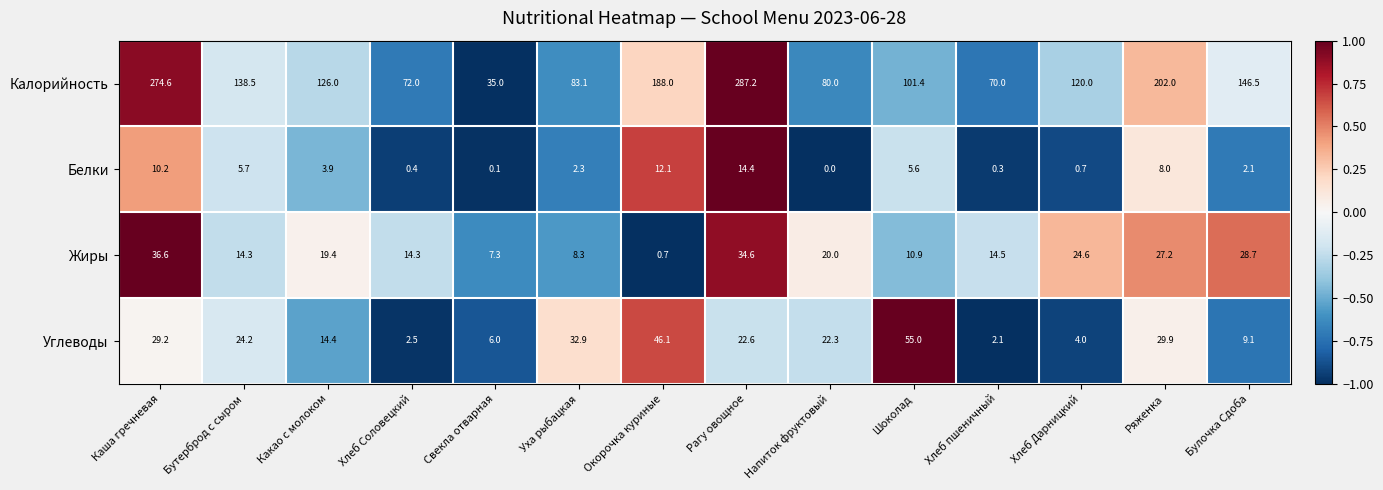

How many values in the Жиры series exceed 19?

7